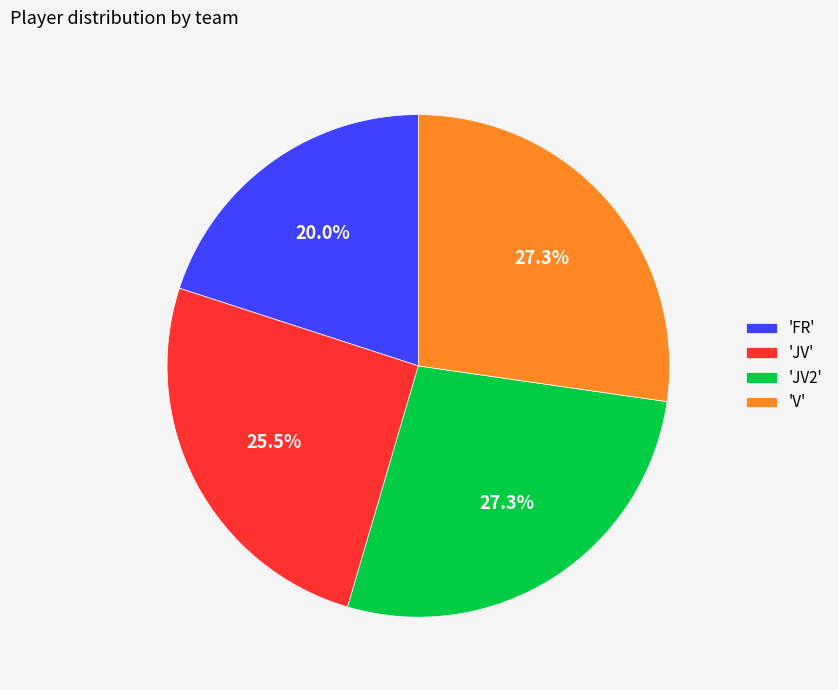

Is the sum of 'FR' and 'JV' greater than half?

No